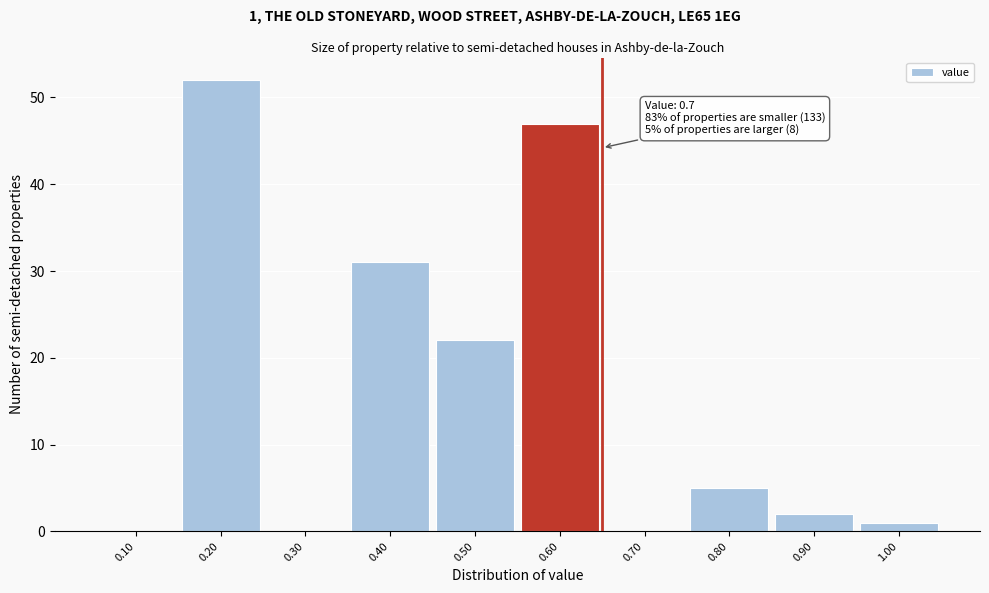

Reading left to right, list all the values displayed in this chart.

0.10=0	0.20=52	0.30=0	0.40=31	0.50=22	0.60=47	0.70=0	0.80=5	0.90=2	1.00=1